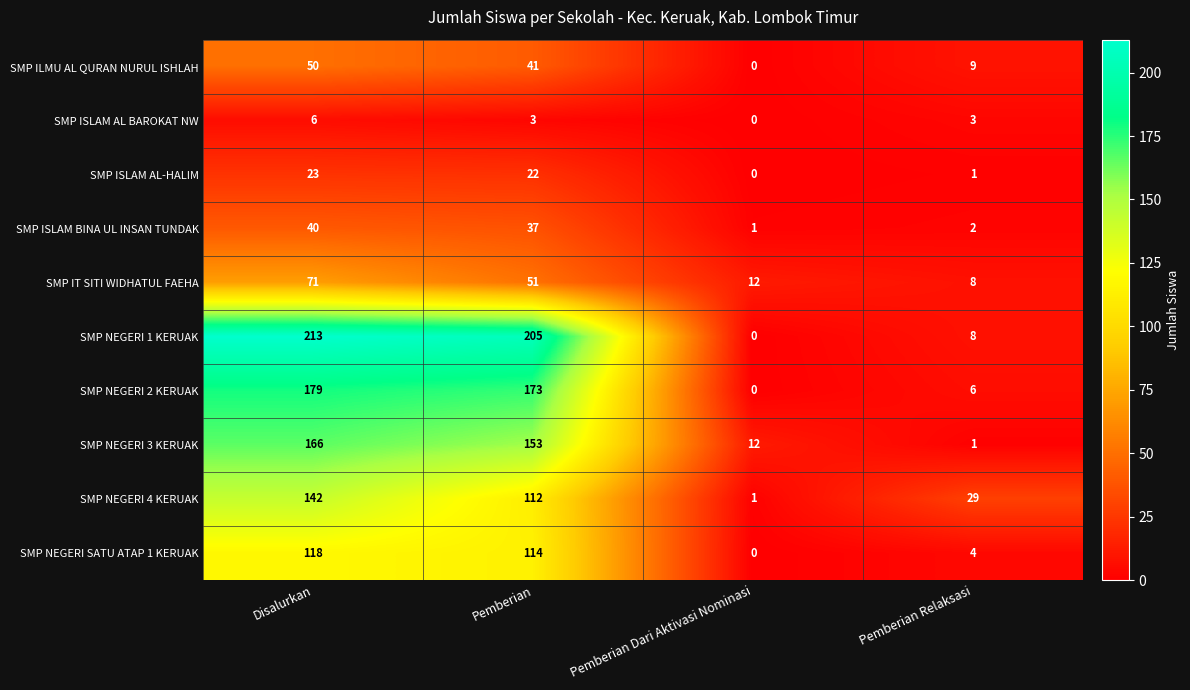

List the labels in order of SMP NEGERI 1 KERUAK value, smallest first.

Pemberian Dari Aktivasi Nominasi, Pemberian Relaksasi, Pemberian, Disalurkan